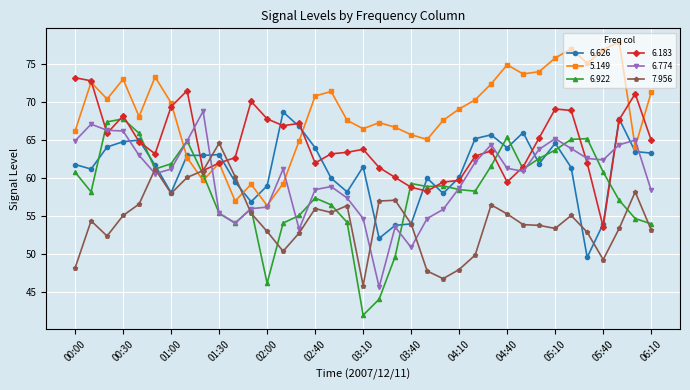

How many interior local valleys does the 5.149 series have?

10